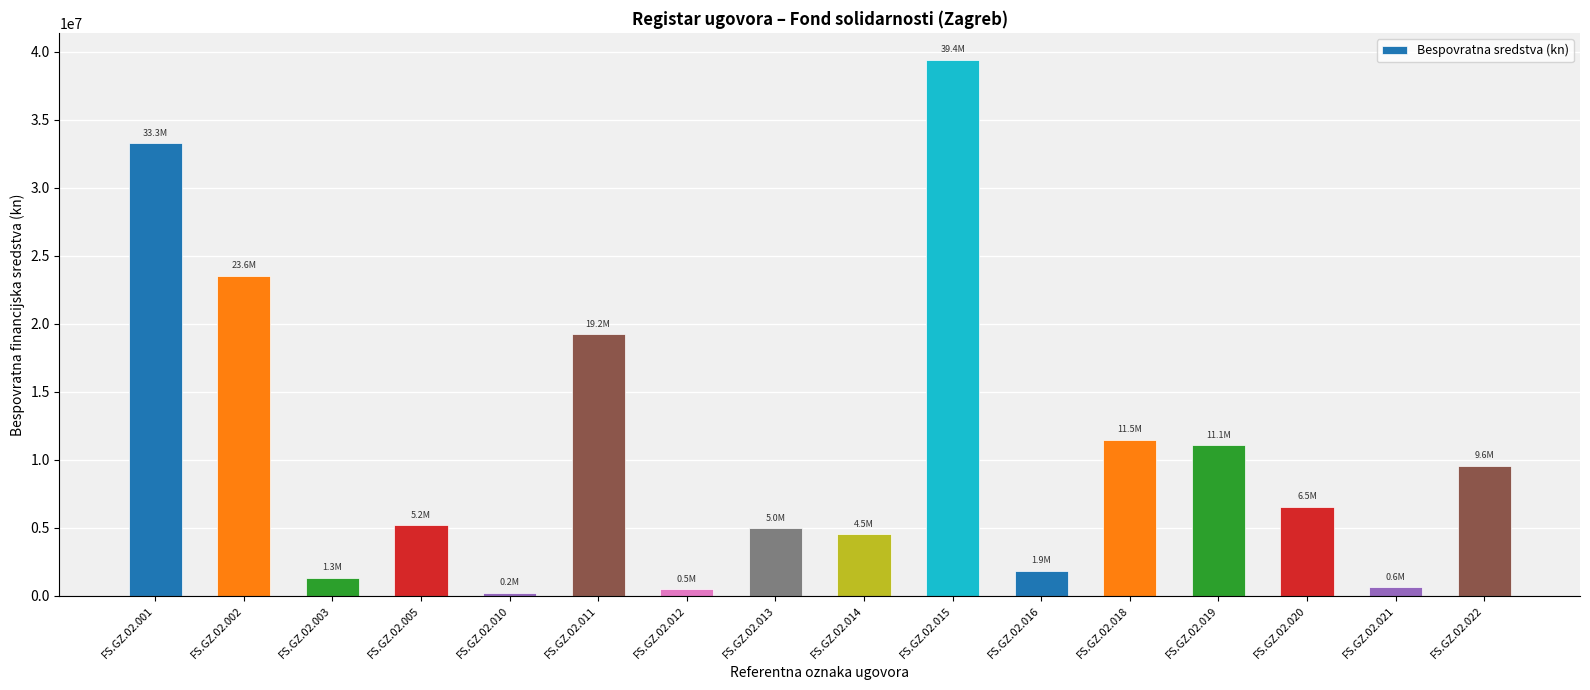

At which label is the value closest to 19837889?

FS.GZ.02.011